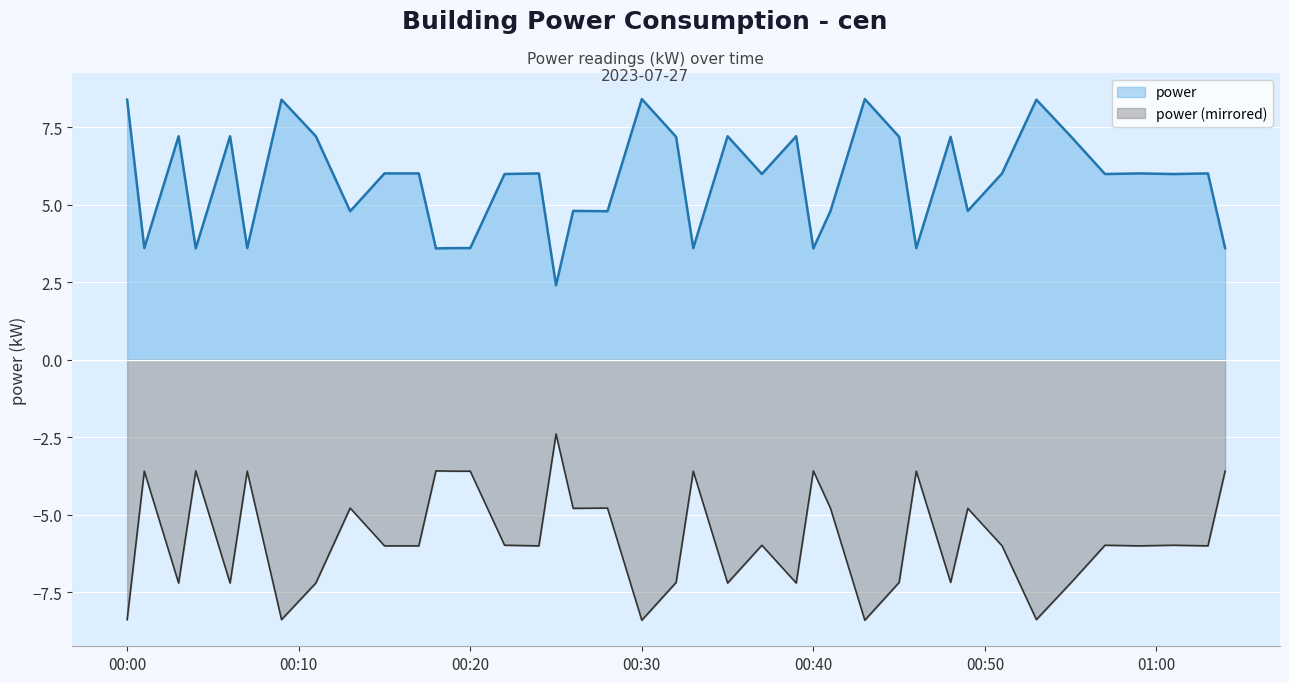

How many data points are above 6?

20